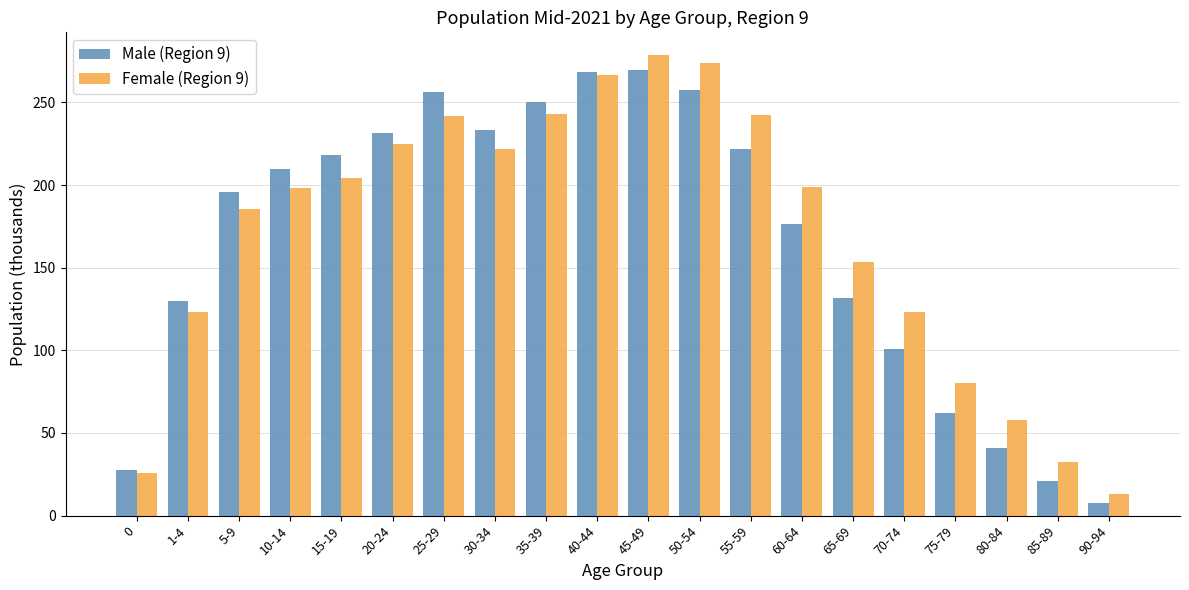

What is the sum of all Male (Region 9) values?

3309.8